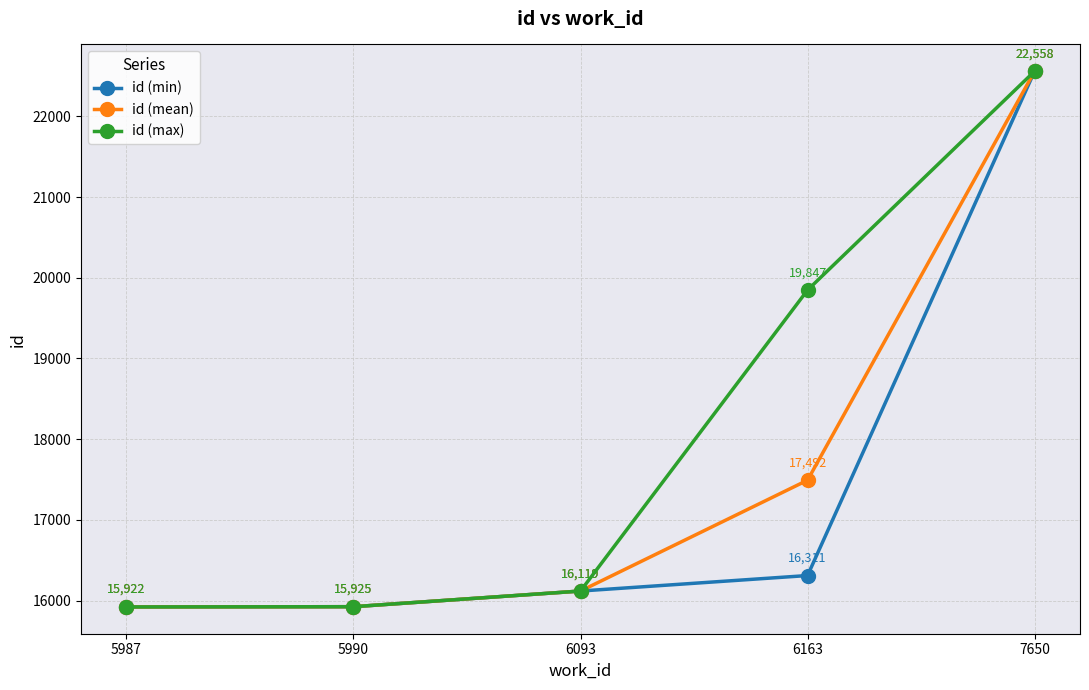

What is the difference between the highest and lowest values at 6163?

3536